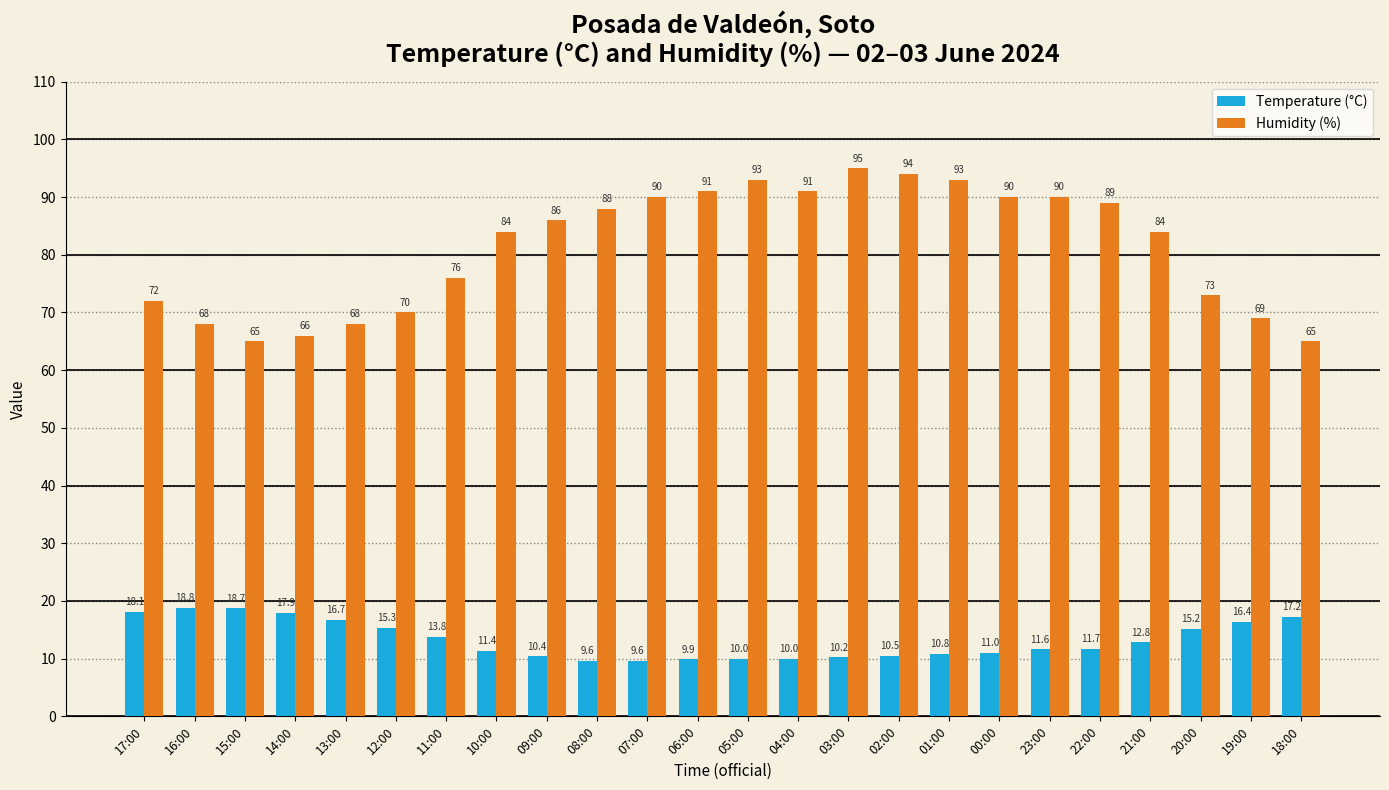

What is the difference between the Humidity (%) values at 21:00 and 03:00?

11.0